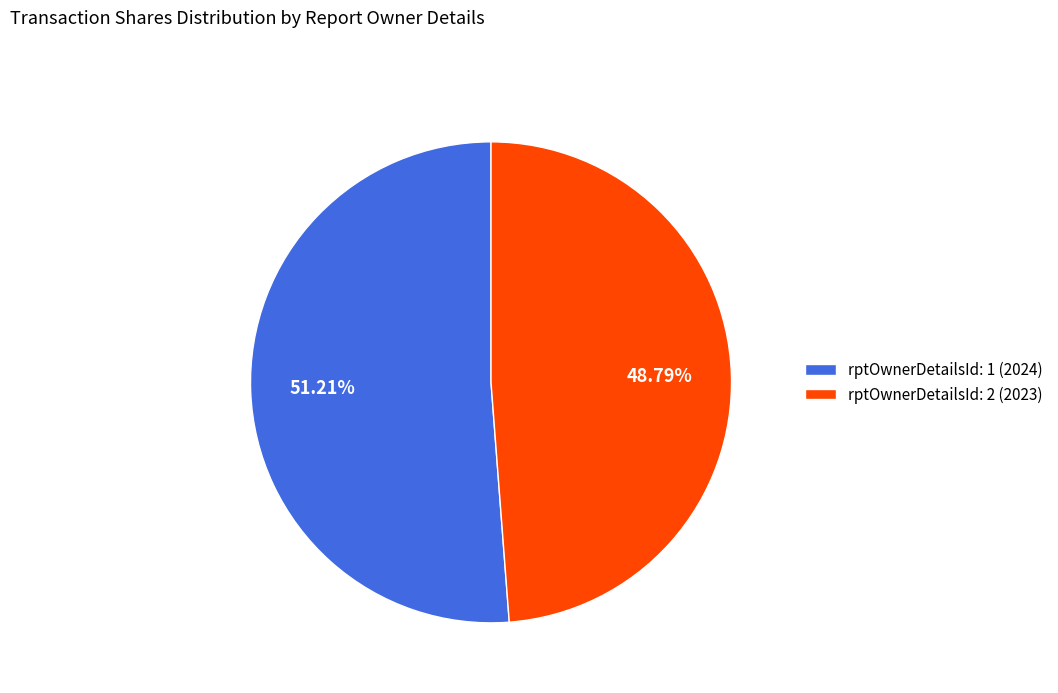

To the nearest percent, what is the average slice percentage?

50%